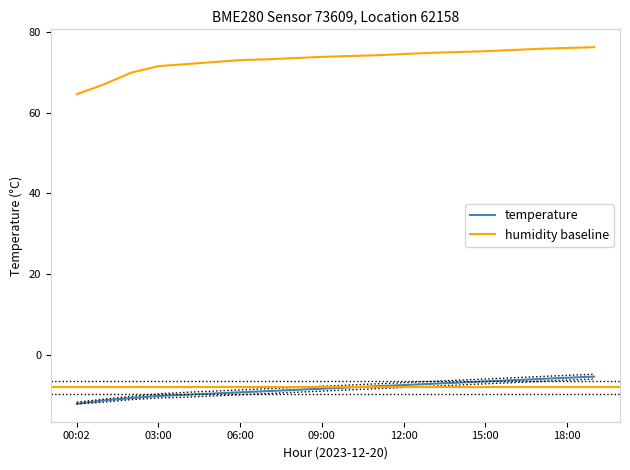

What position from the left is 16?

17